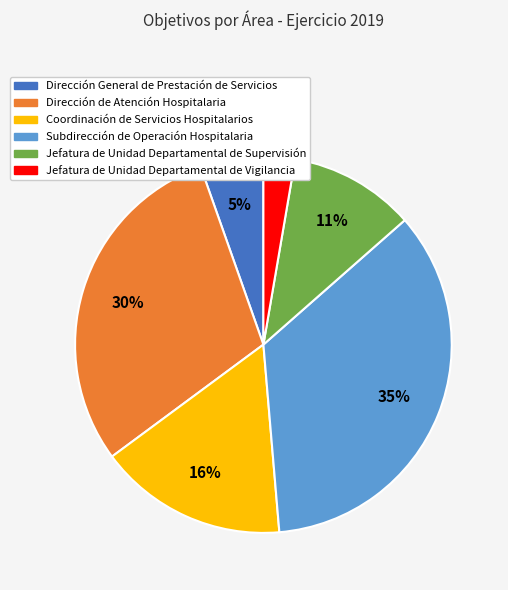

Is Jefatura de Unidad Departamental de Supervisión the majority of the pie?

No